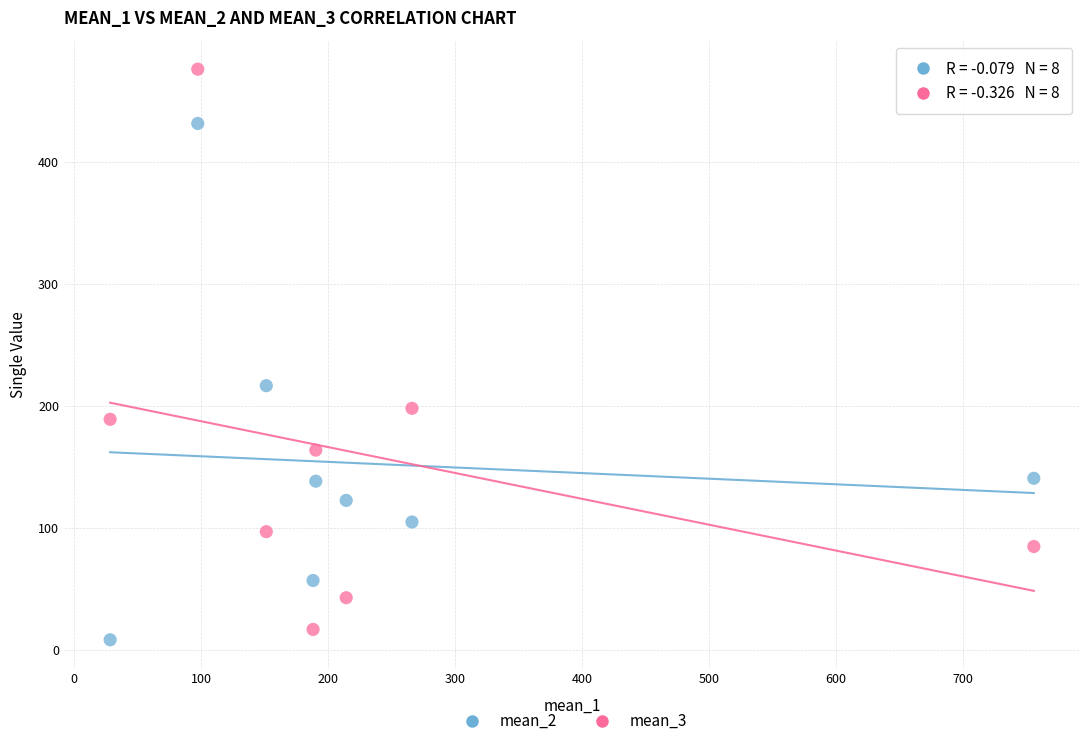

Which series contains the lowest Y value?

mean_2